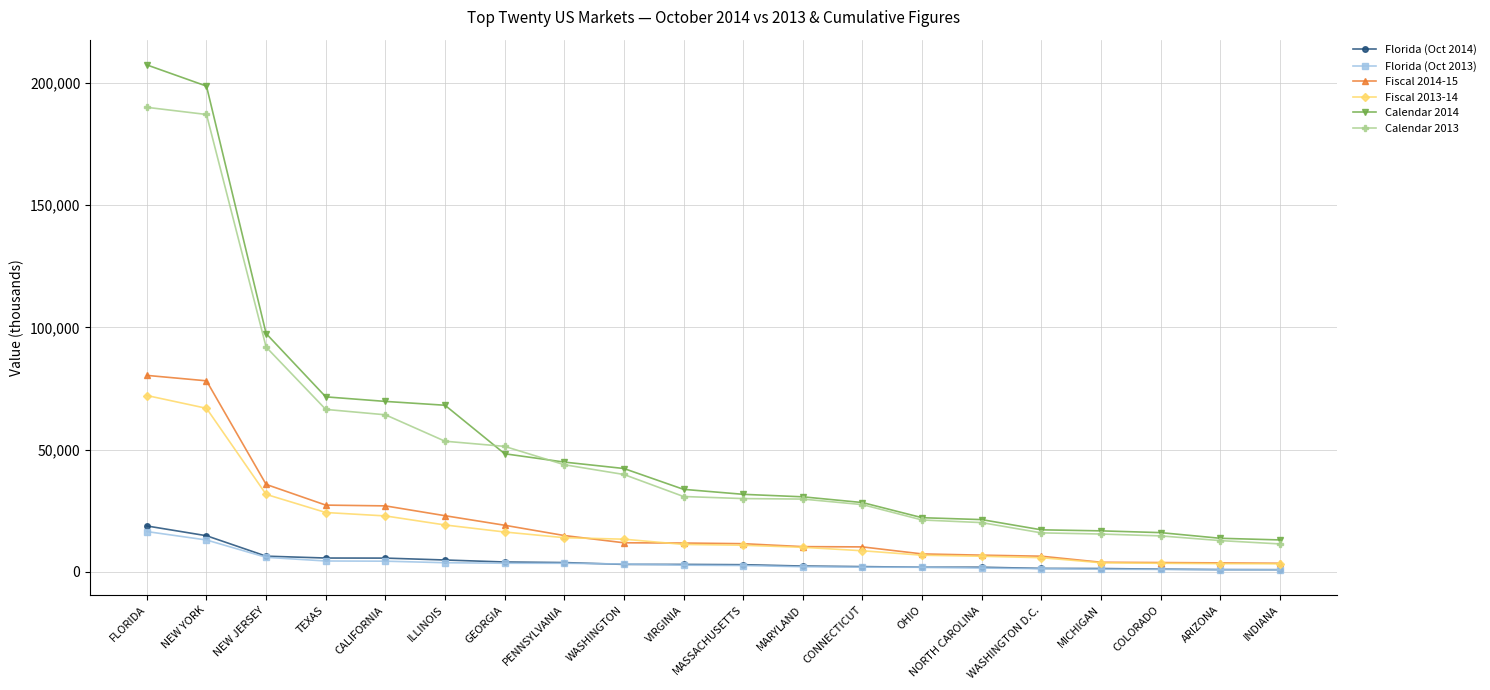

True or false: Calendar 2013 and Florida (Oct 2013) cross at least once.

False